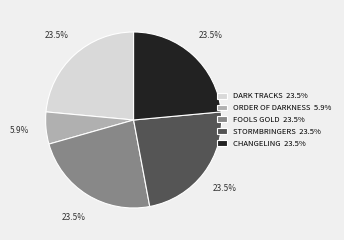

Is DARK TRACKS 23.5% the majority of the pie?

No